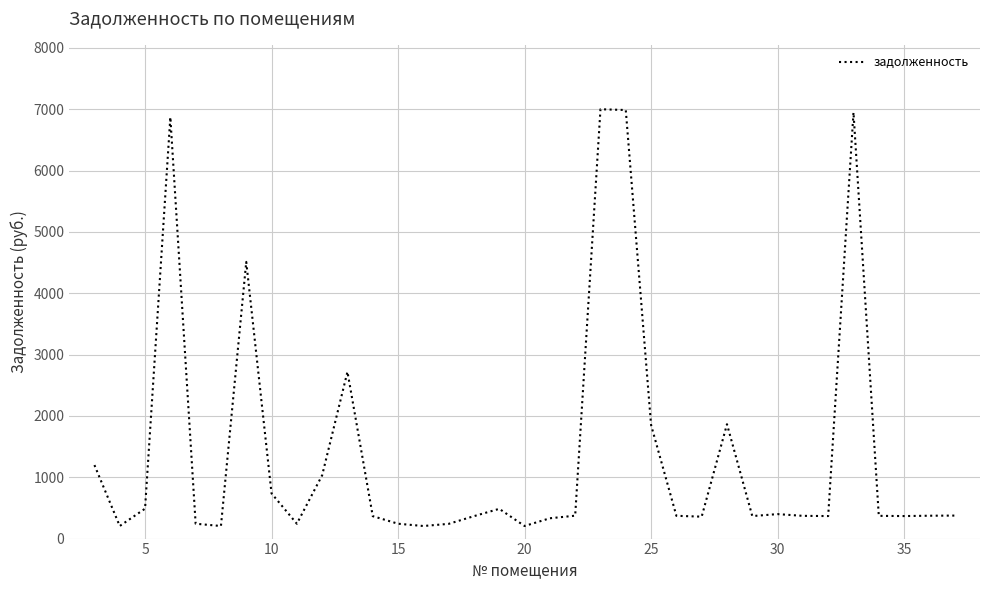

What is the difference between the maximum and minimum values?

6794.1